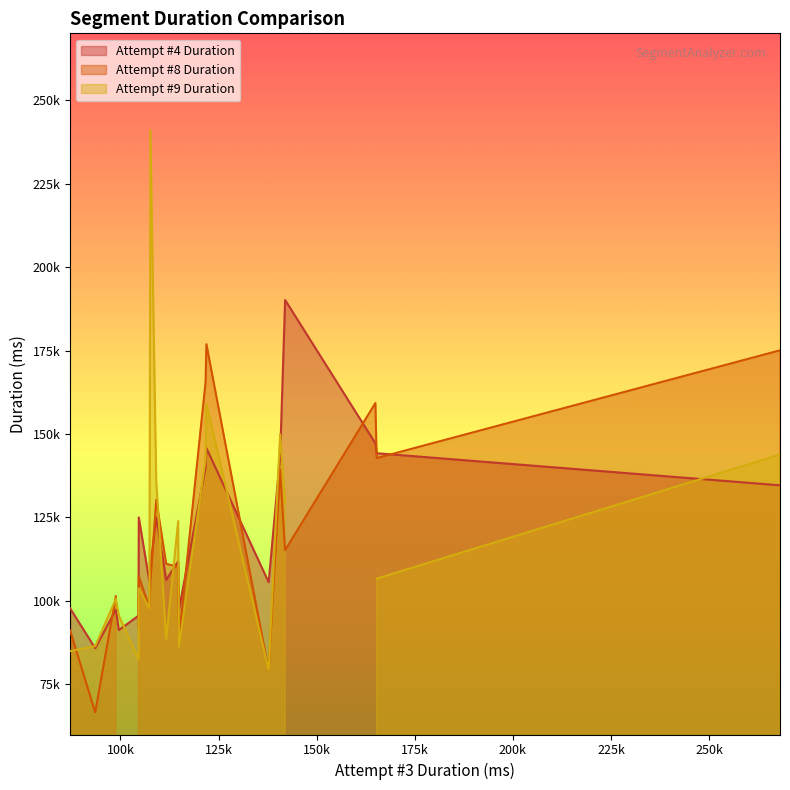

Between 15 and 10, which is larger?

15